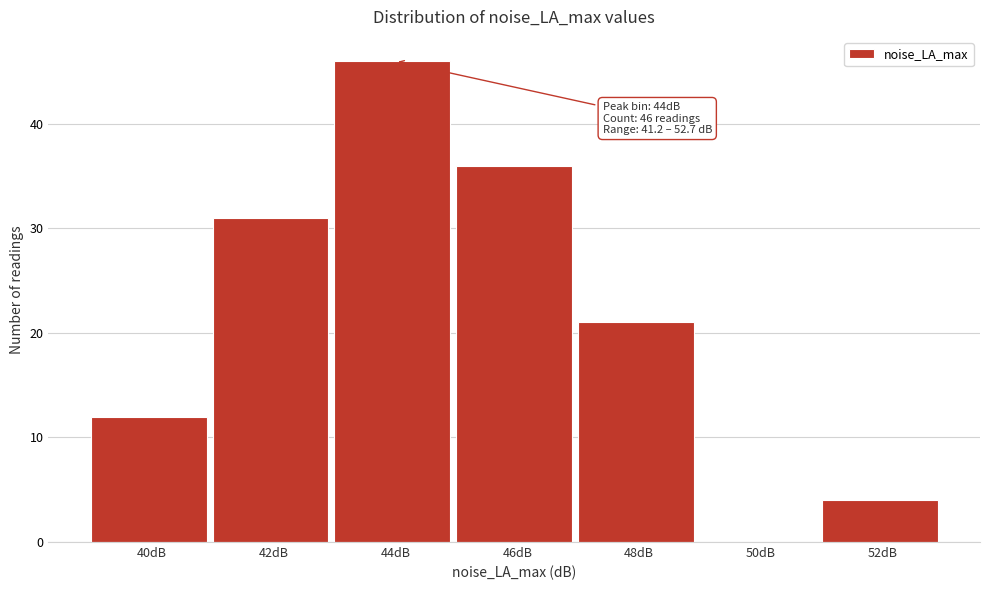

Reading left to right, extract all data points from this chart.

40dB=12	42dB=31	44dB=46	46dB=36	48dB=21	50dB=0	52dB=4